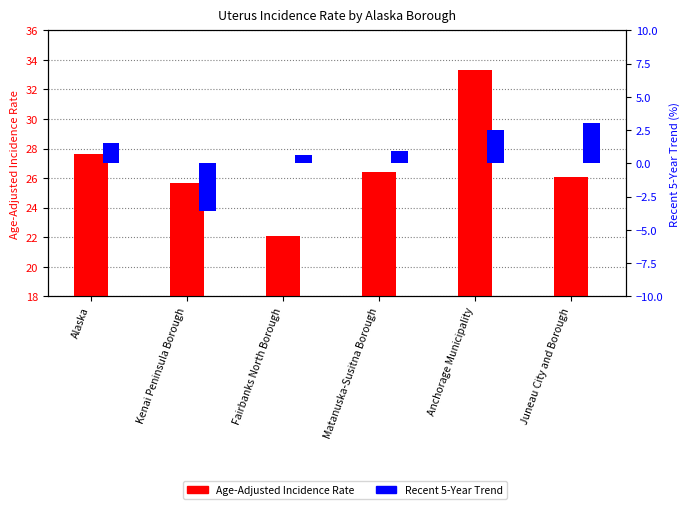

Between Alaska and Juneau City and Borough, which is larger?

Alaska